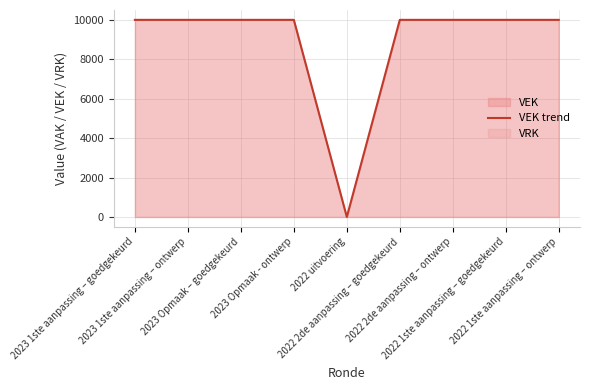

Reading left to right, list all the values displayed in this chart.

2023 1ste aanpassing – goedgekeurd=10000	2023 1ste aanpassing – ontwerp=10000	2023 Opmaak – goedgekeurd=10000	2023 Opmaak - ontwerp=10000	2022 uitvoering=0	2022 2de aanpassing – goedgekeurd=10000	2022 2de aanpassing – ontwerp=10000	2022 1ste aanpassing – goedgekeurd=10000	2022 1ste aanpassing – ontwerp=10000